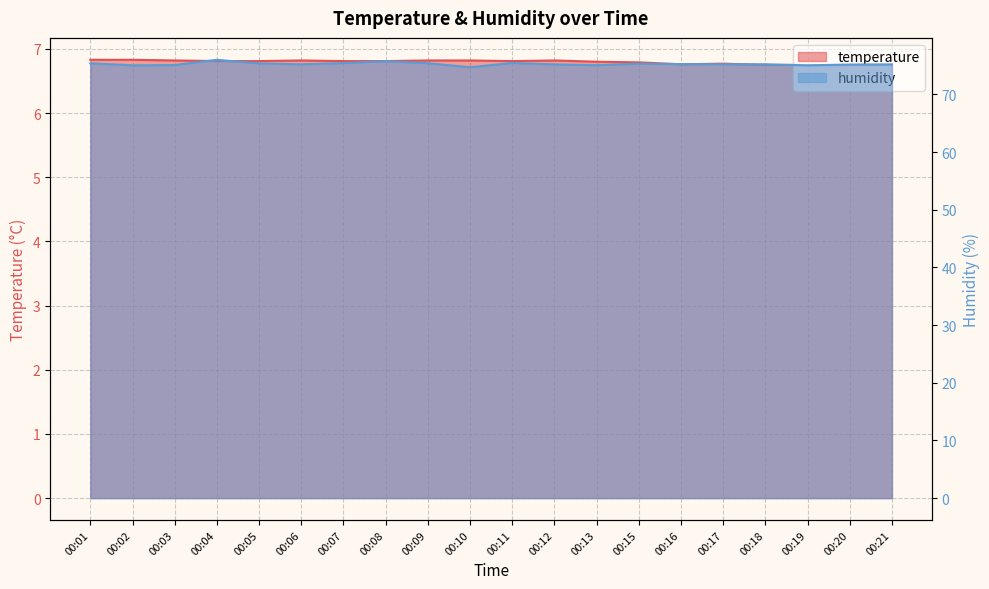

At which category is the sum across all series the highest?

00:04